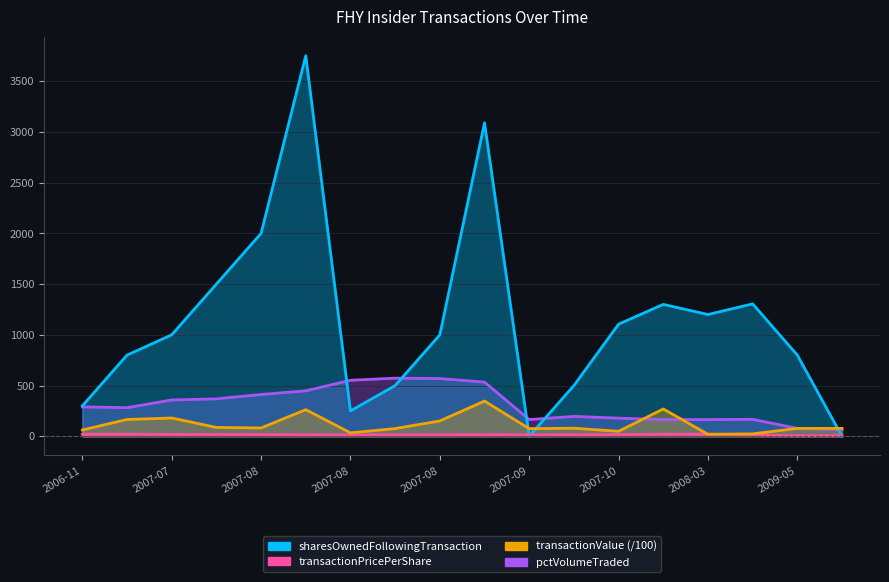

True or false: pctVolumeTraded and transactionPricePerShare cross at least once.

False